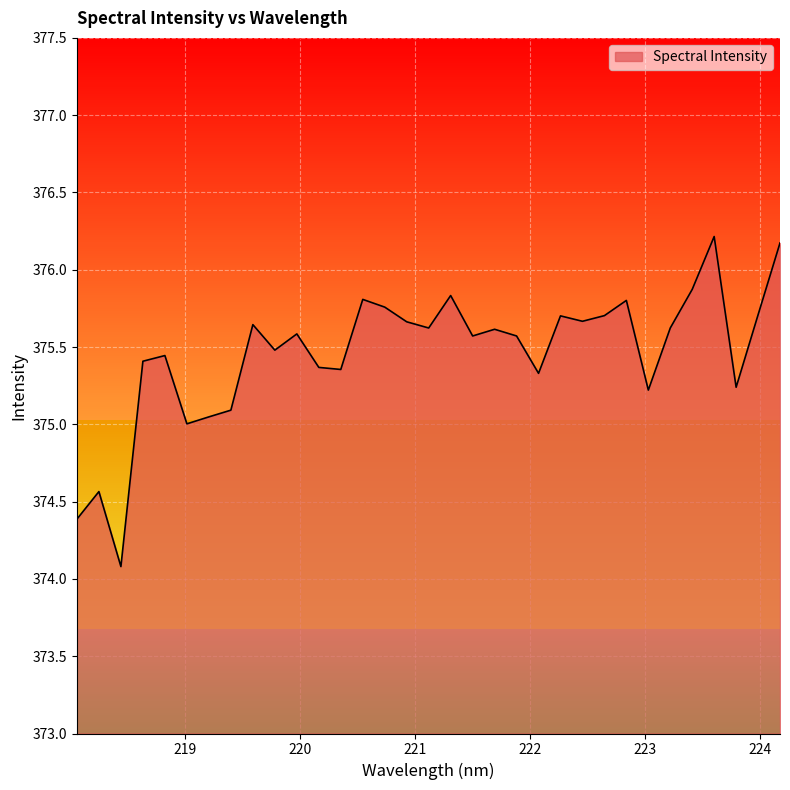

What is the difference between the maximum and minimum values?

2.1